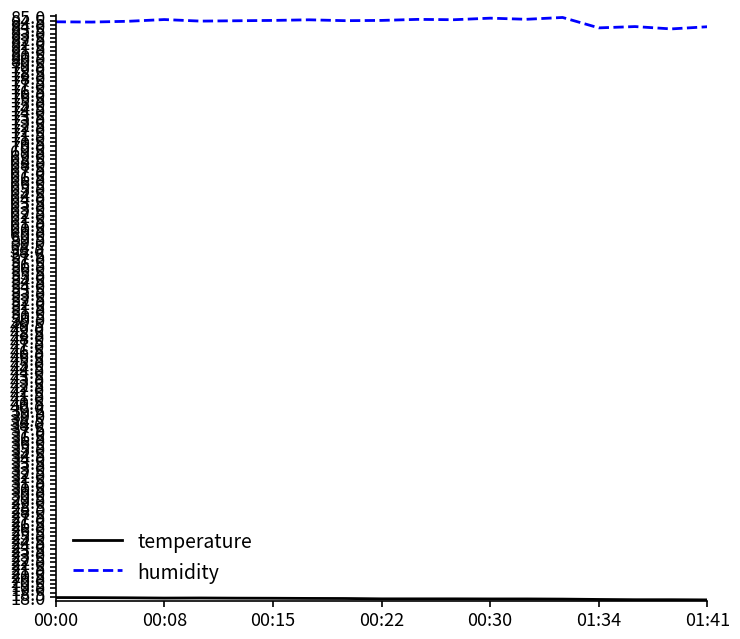

Which series has the widest spread of values?

humidity